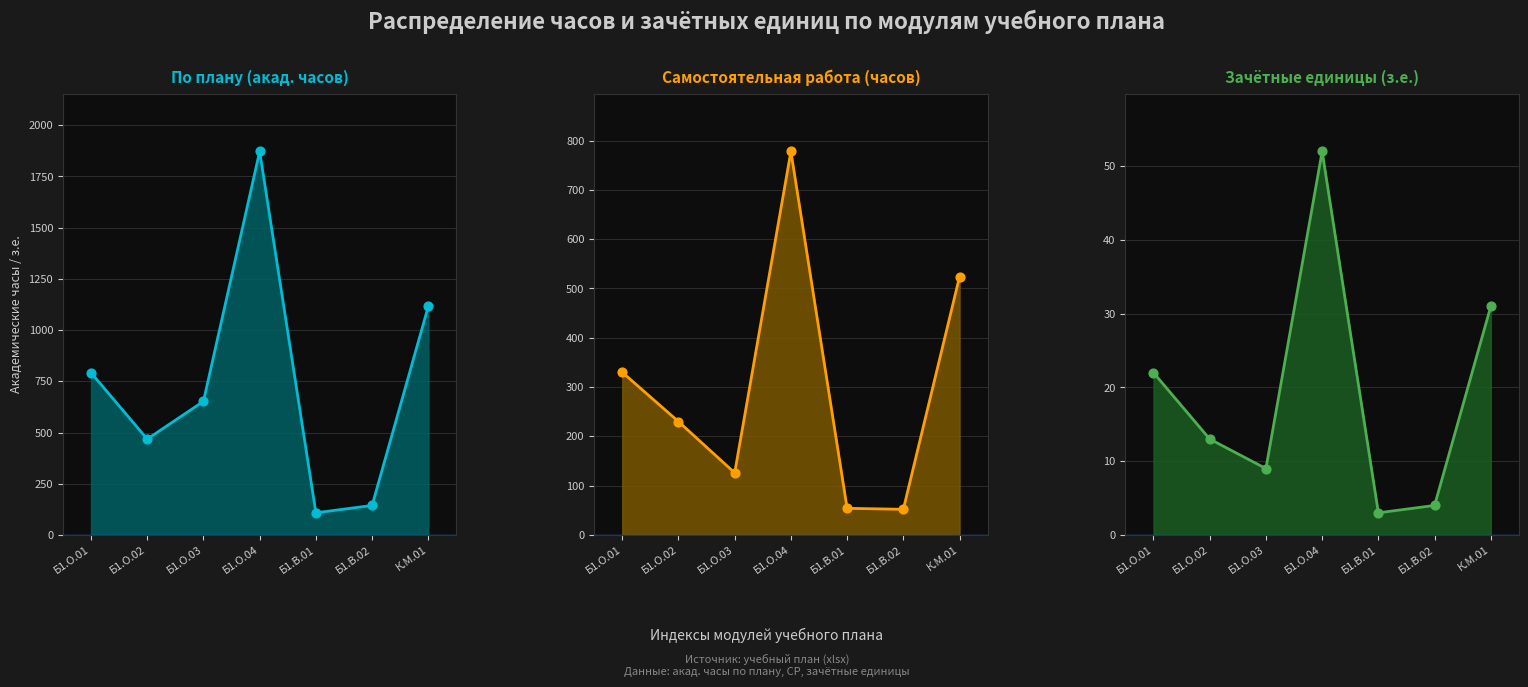

Which series has the widest spread of Y values?

По плану (ч)